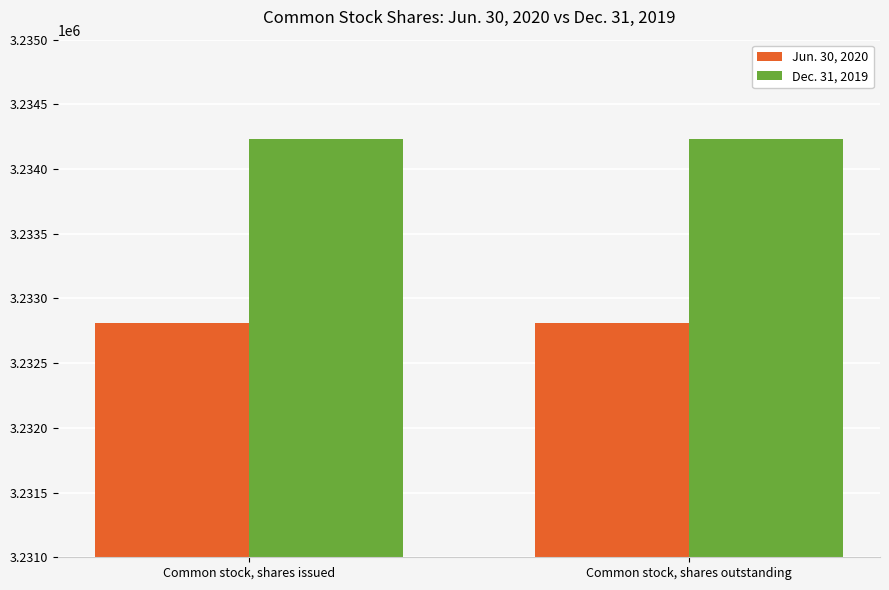

What is the label of the 2nd bar from the right?

Common stock, shares issued